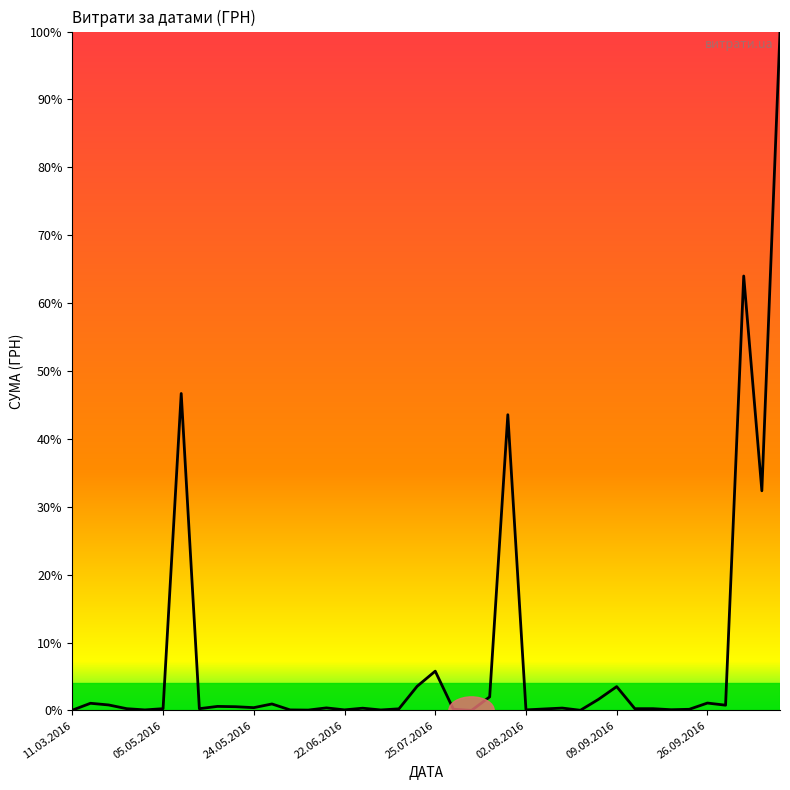

What is the maximum value shown in the chart?

100.0